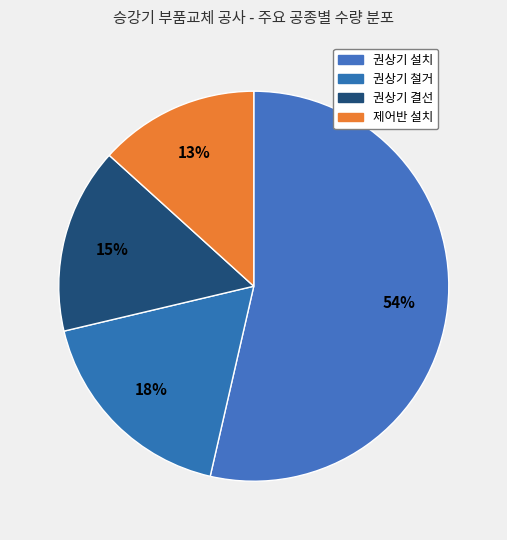

To the nearest percent, what is the average slice percentage?

25%